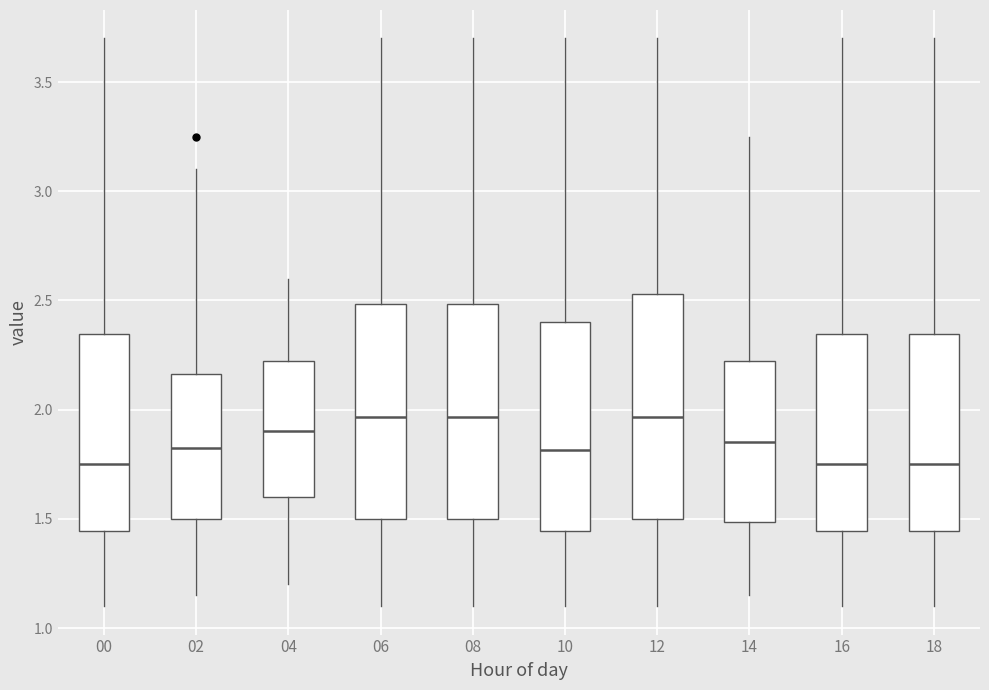

Where does the lower whisker of the box at x = 18 end on the y-axis? The values are not printed on the chart, so give them approximately, as read against the axis.

1.10